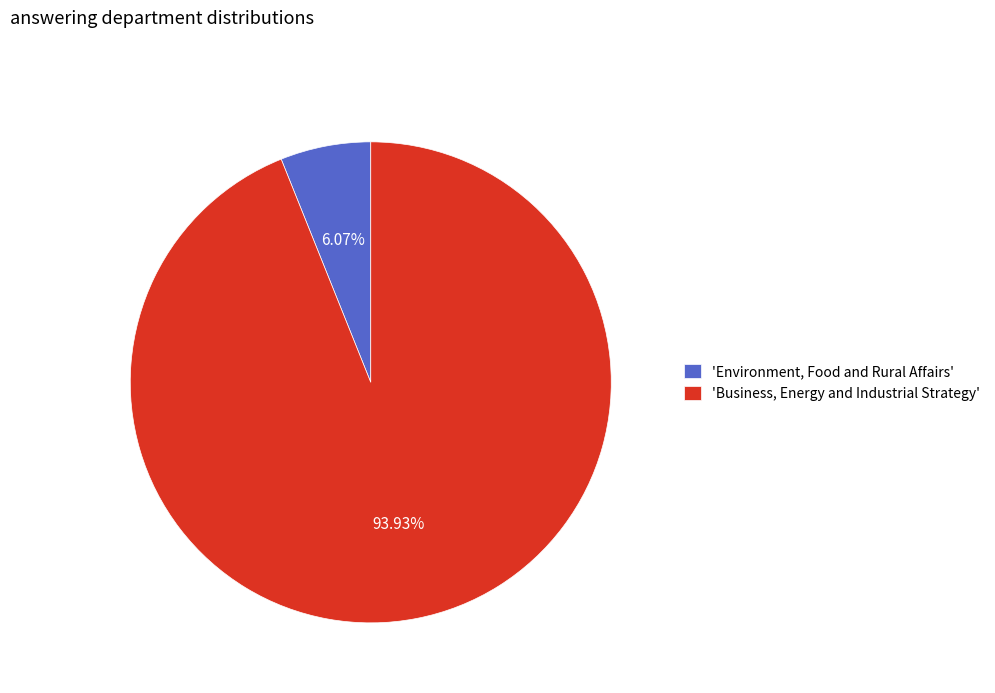

Which slice is the smallest?

'Environment, Food and Rural Affairs'